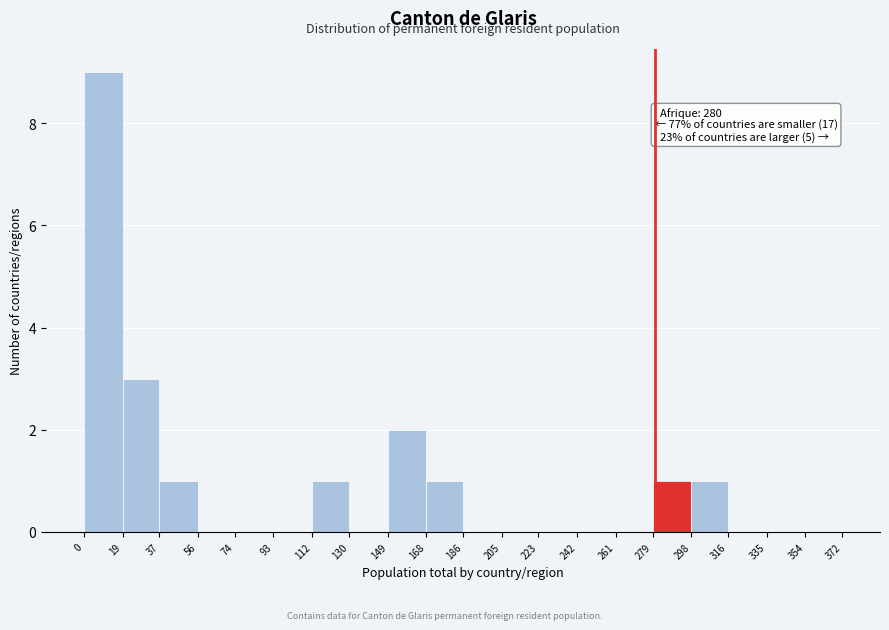

Over which range of the x-axis is the bar tallest?

0 to 19